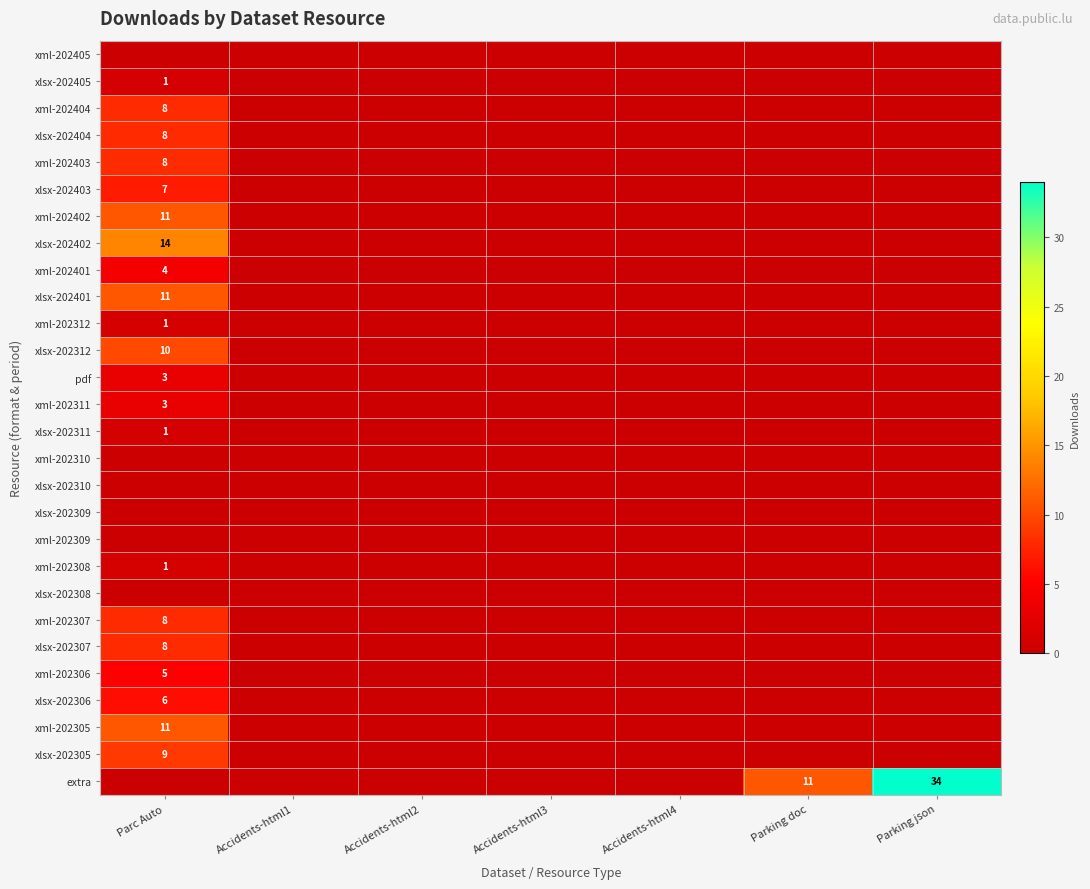

Is it true that xlsx-202307 equals 8 at Parc Auto?

True